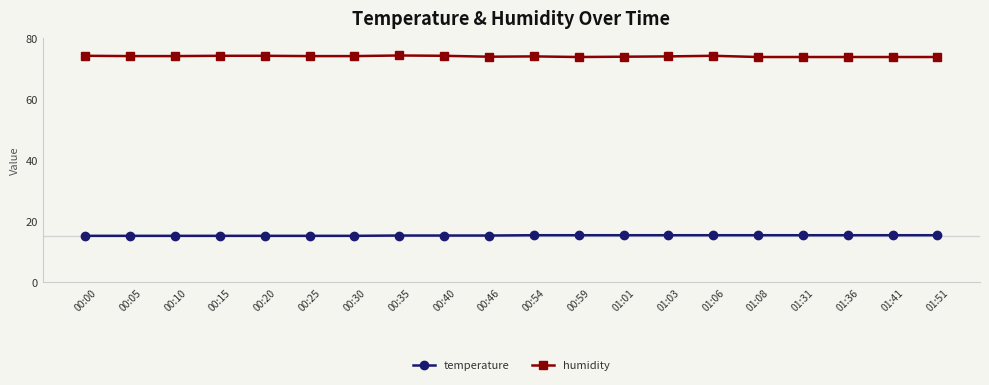

Rank the series by their maximum value, from lowest to highest.

temperature, humidity